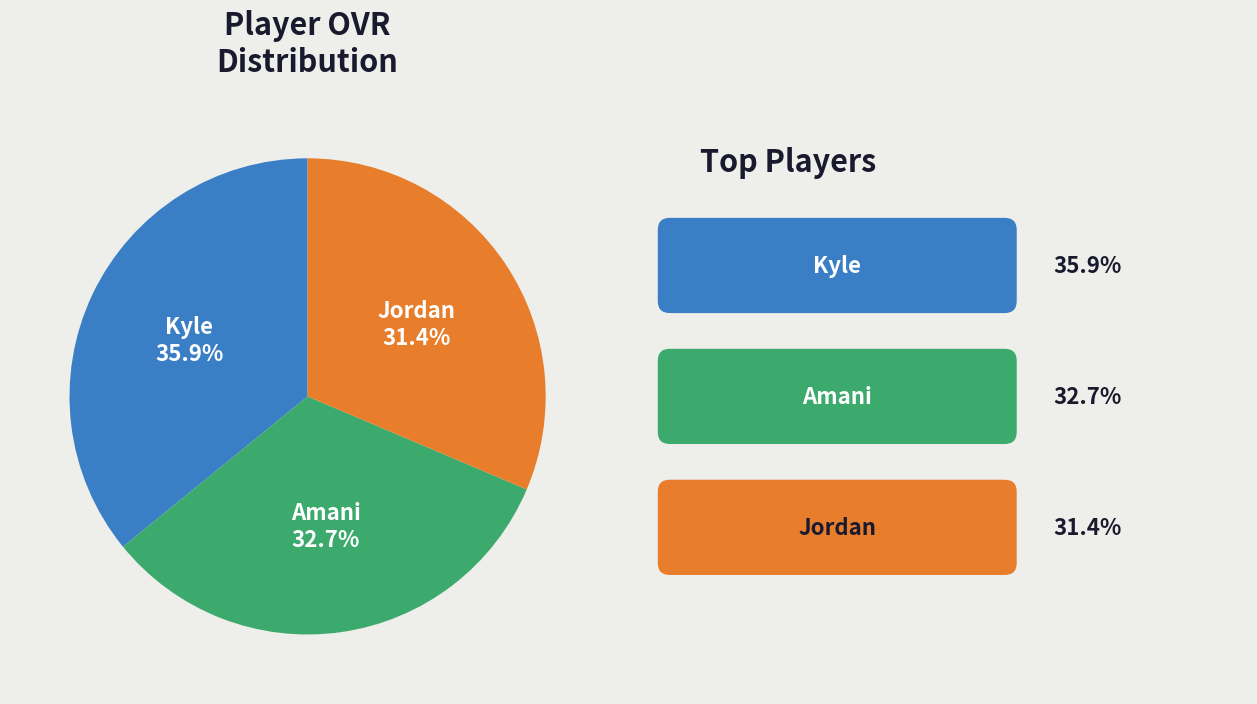

What is the smallest slice in the pie chart?

Jordan